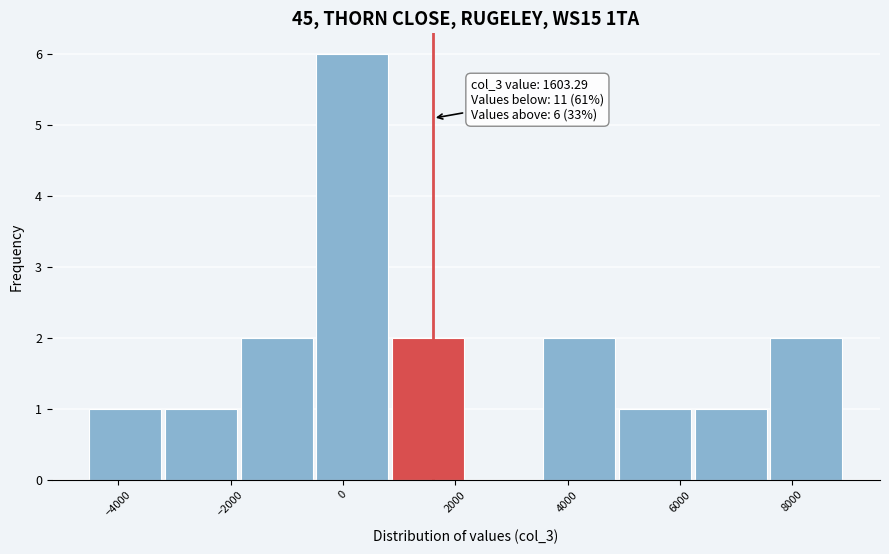

Which range on the x-axis has the tallest bar?

-400 to 800